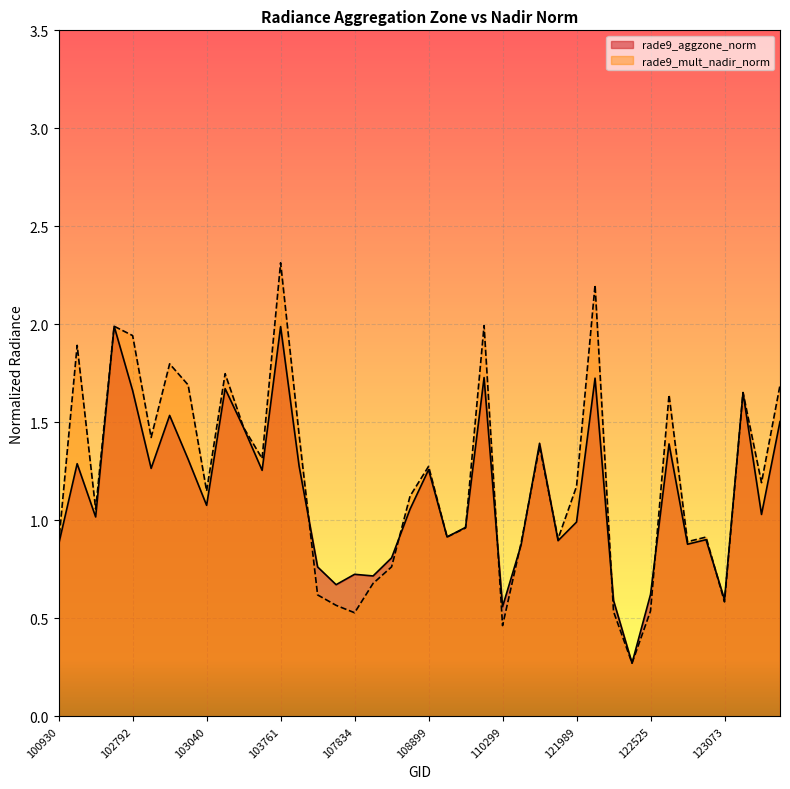

Where is the first local minimum for rade9_aggzone_norm?

102551